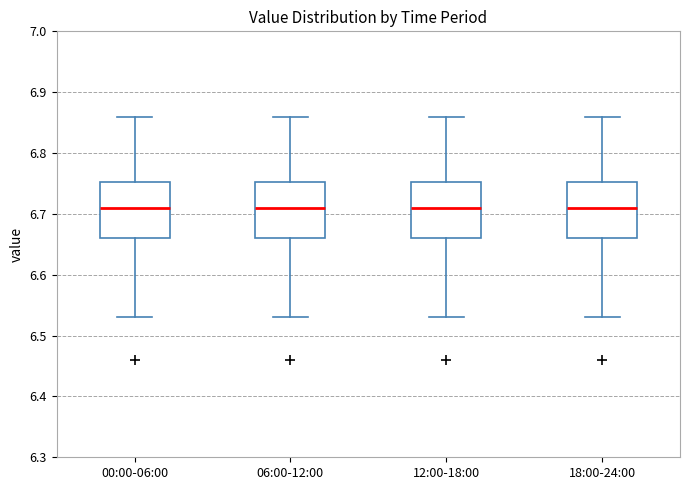

Where does the upper whisker of the box for 00:00-06:00 end on the y-axis? The values are not printed on the chart, so give them approximately, as read against the axis.

6.86